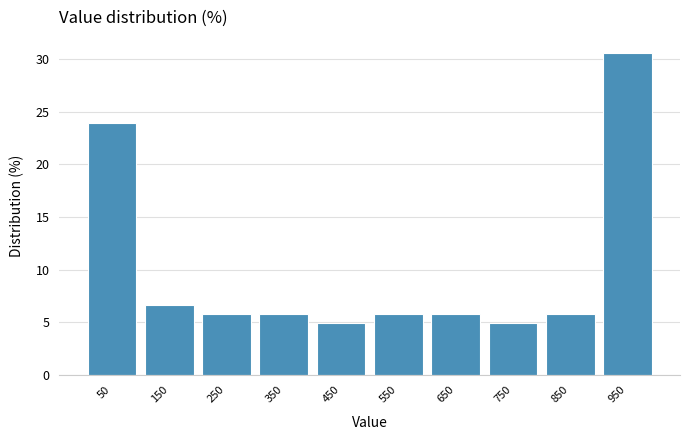

Which range on the x-axis has the tallest bar?

900 to 1000